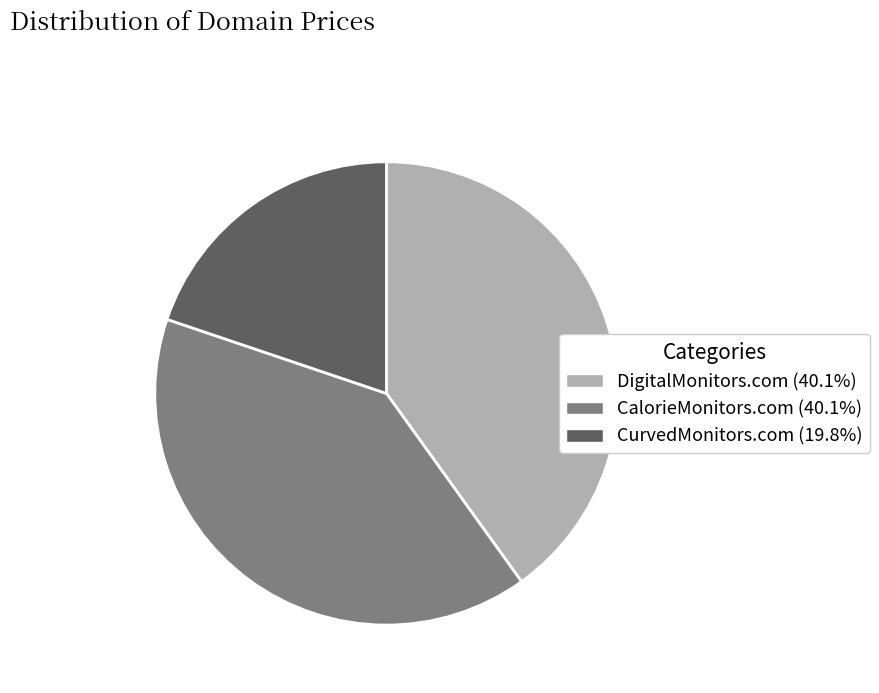

How many slices are in this pie chart?

3